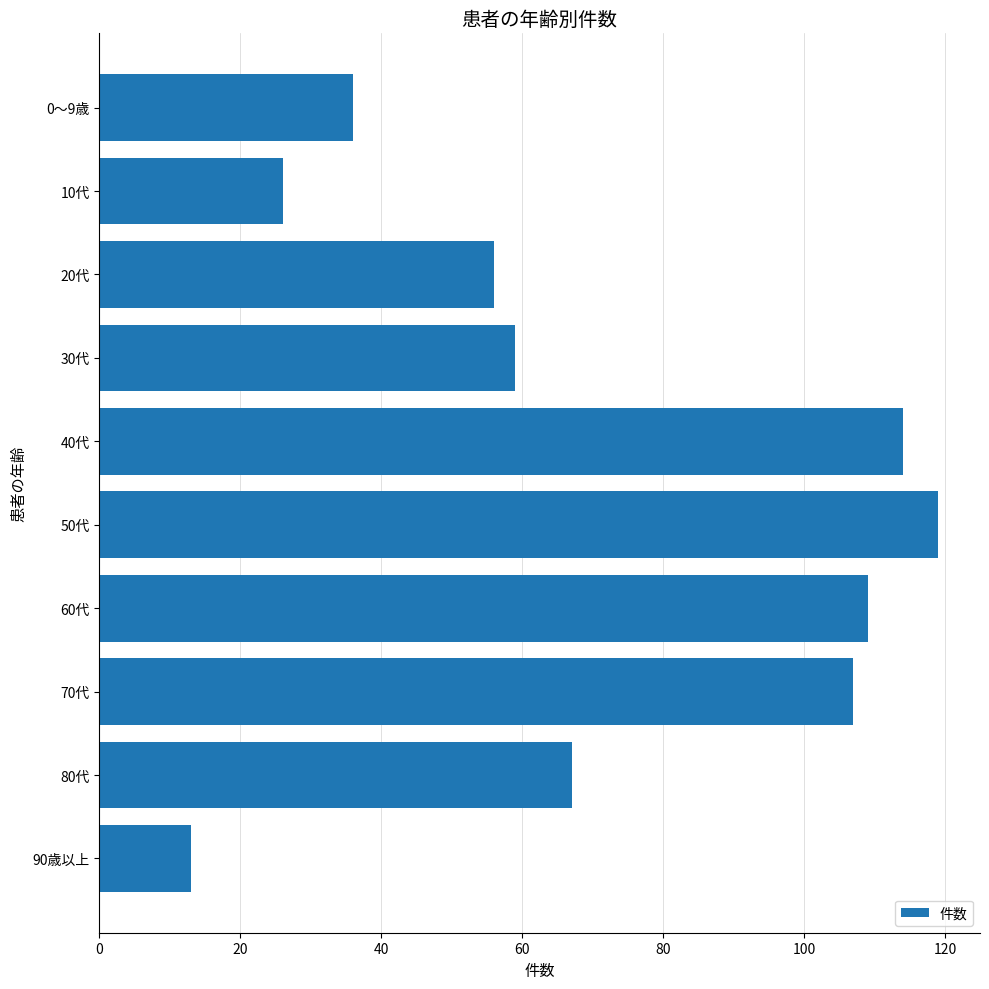

The value at 70代 is 150. True or false?

False